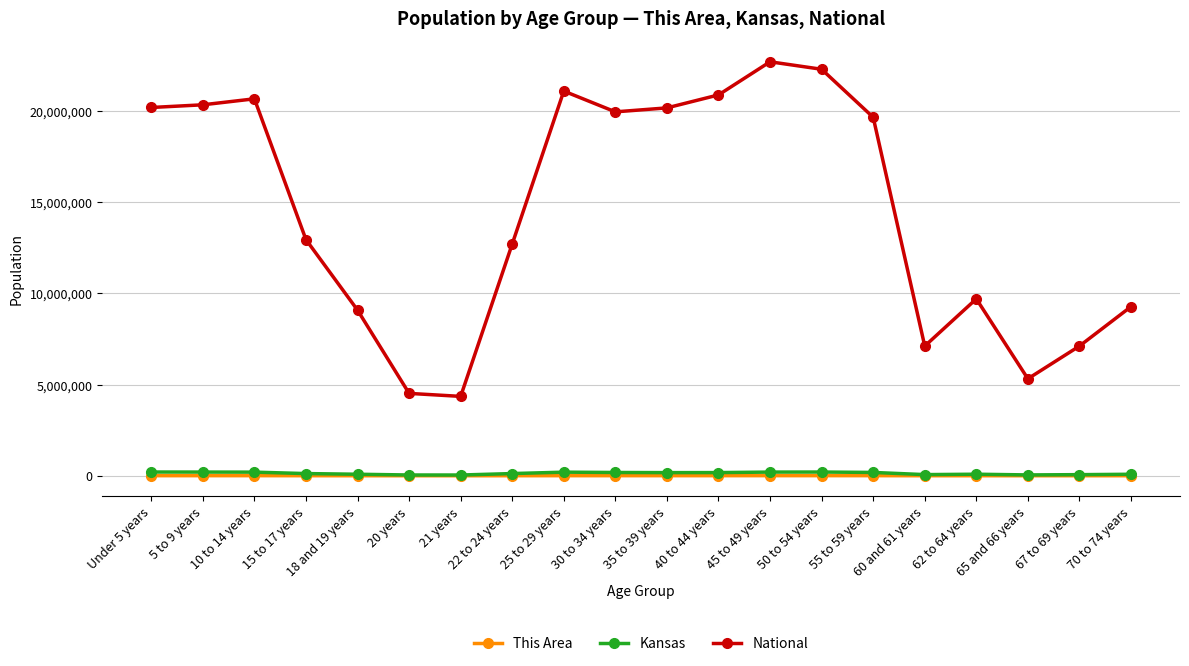

What is the highest value of the National series?

22708591